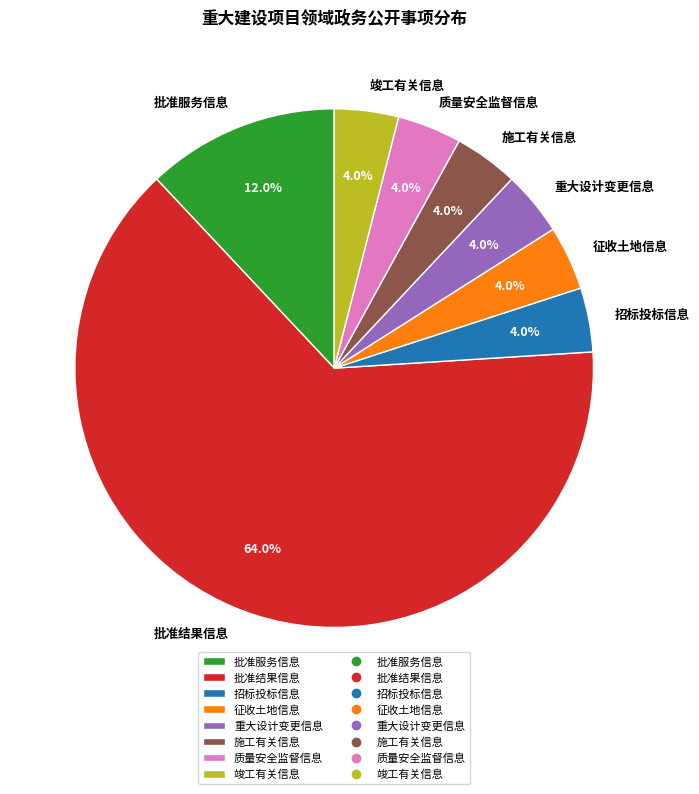

Do 施工有关信息 and 批准服务信息 together represent more than half of the pie?

No